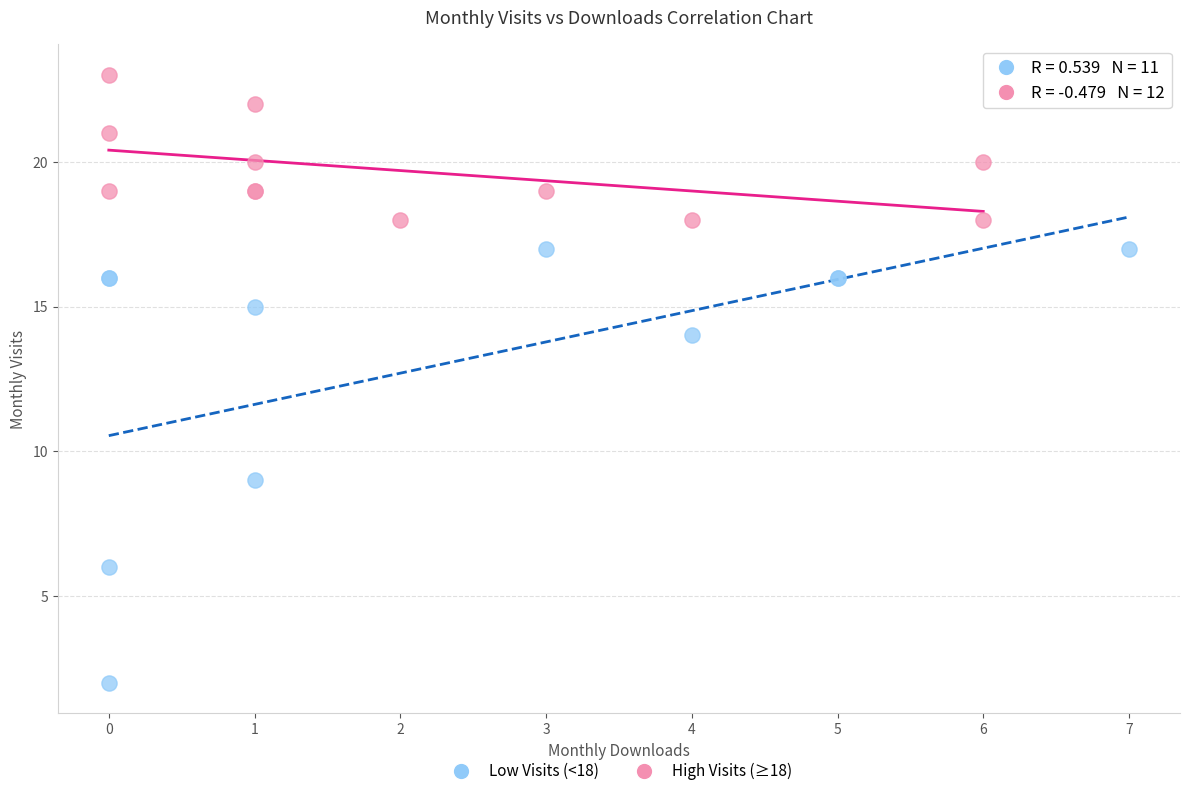

Which series reaches the maximum Y coordinate?

High Visits (≥18)